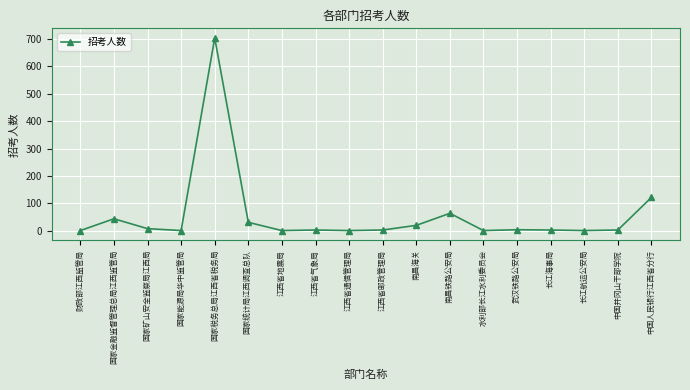

What is the smallest value displayed?

1